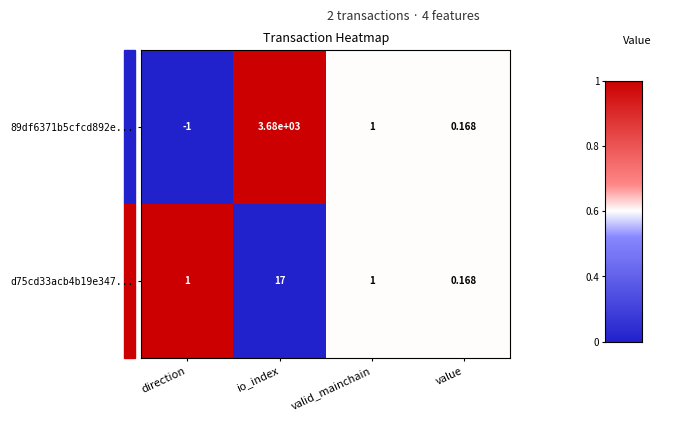

How many distinct data groups are displayed?

2